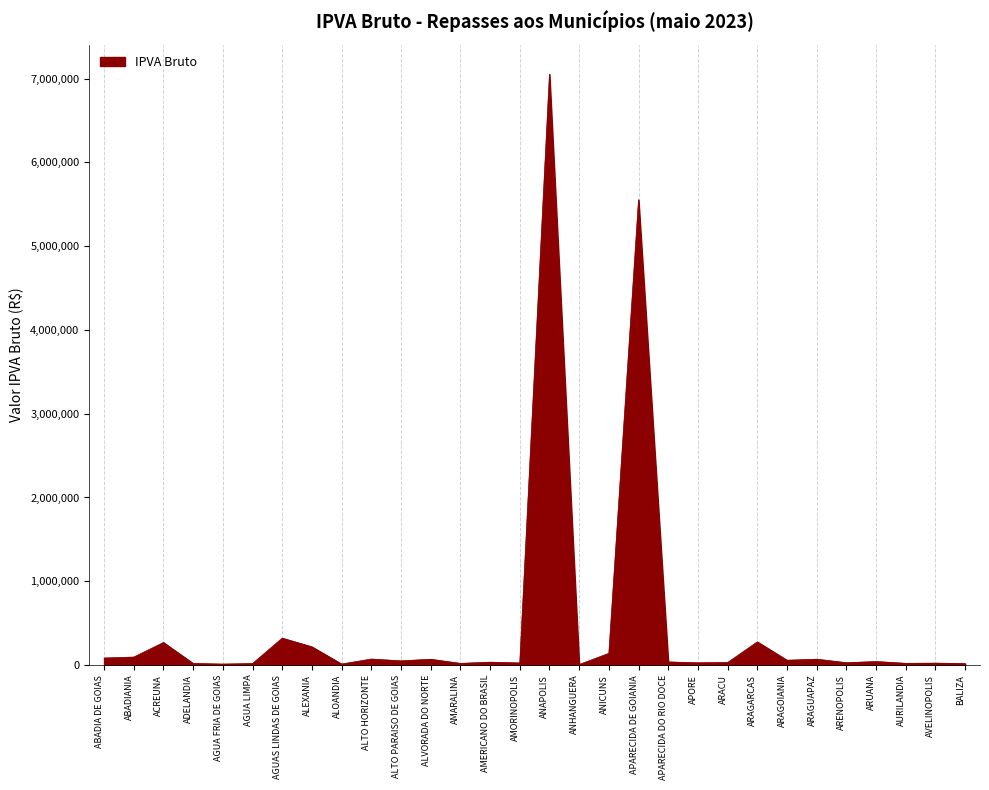

Between ACREUNA and ALOANDIA, which is larger?

ACREUNA